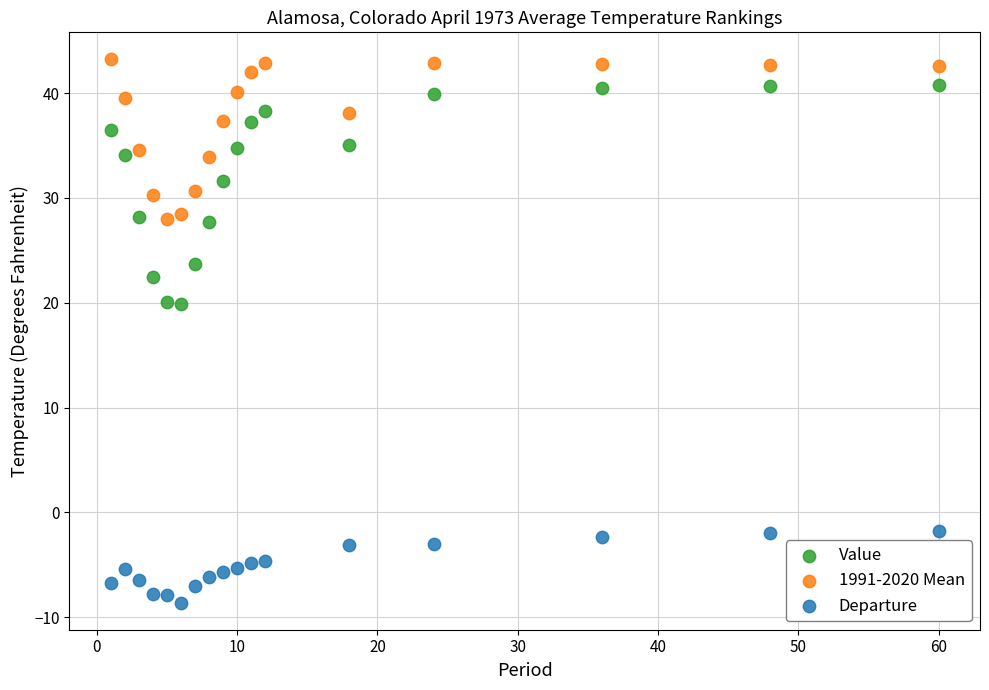

Across all data points, what is the range of X values (max minus min)?

59.0